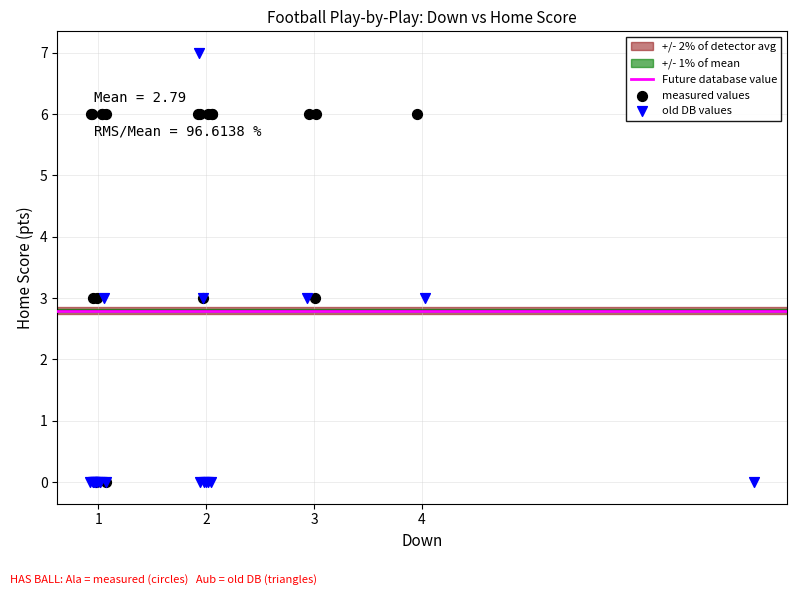

Which series contains the highest Y value?

old DB values